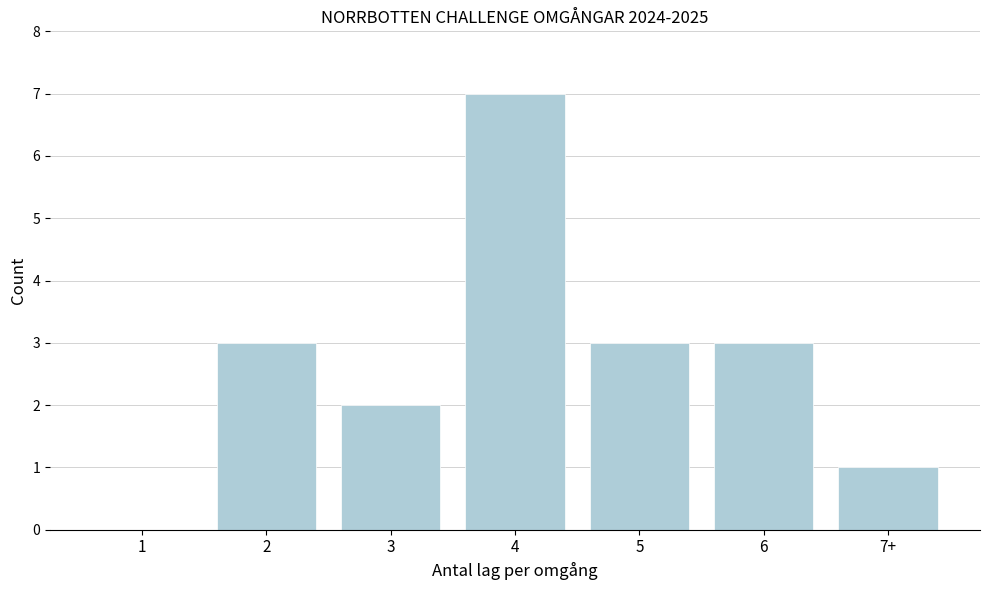

Reading left to right, transcribe all the data shown in this chart.

1=0	2=3	3=2	4=7	5=3	6=3	7+=1